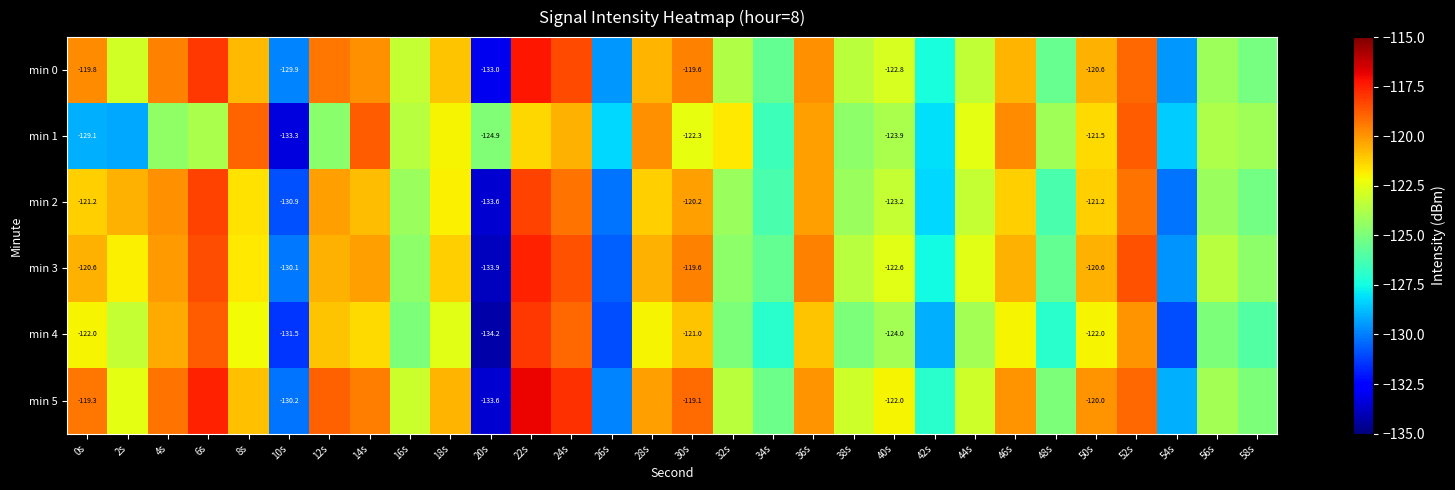

Rank the series at 10s from lowest to highest value.

min 1, min 4, min 2, min 5, min 3, min 0